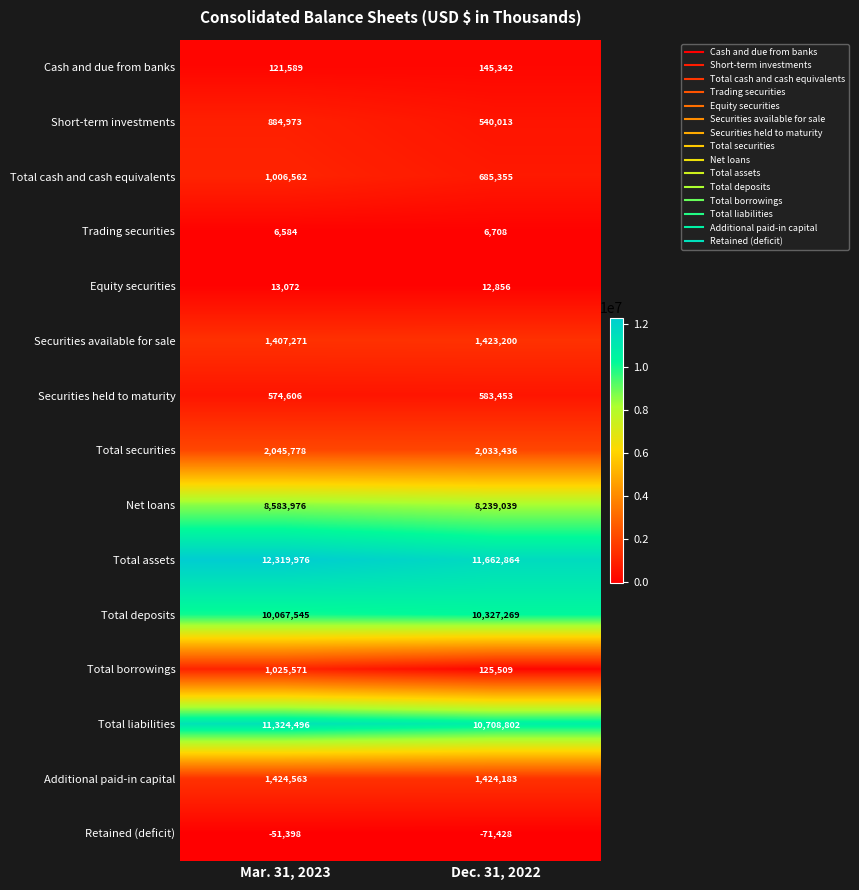

What is the total value across all series at Mar. 31, 2023?

50755164